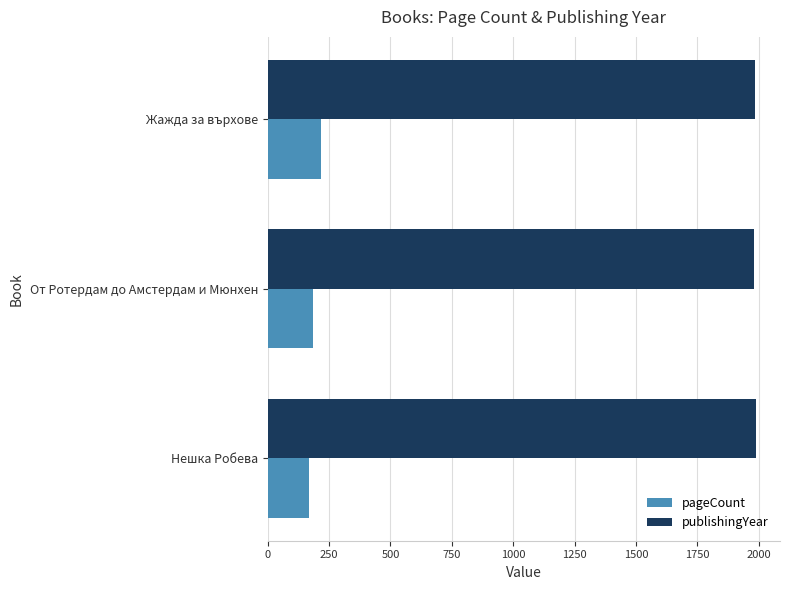

What is the difference between the highest and lowest values at От Ротердам до Амстердам и Мюнхен?

1798